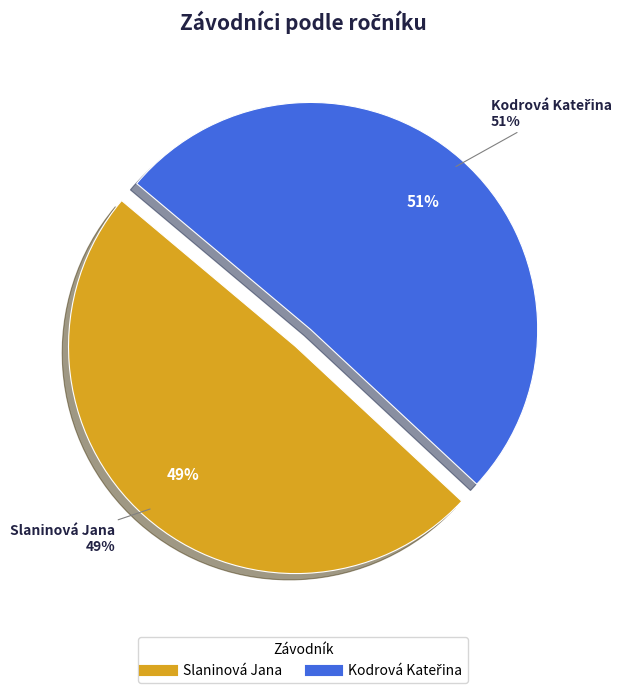

How many slices are in this pie chart?

2